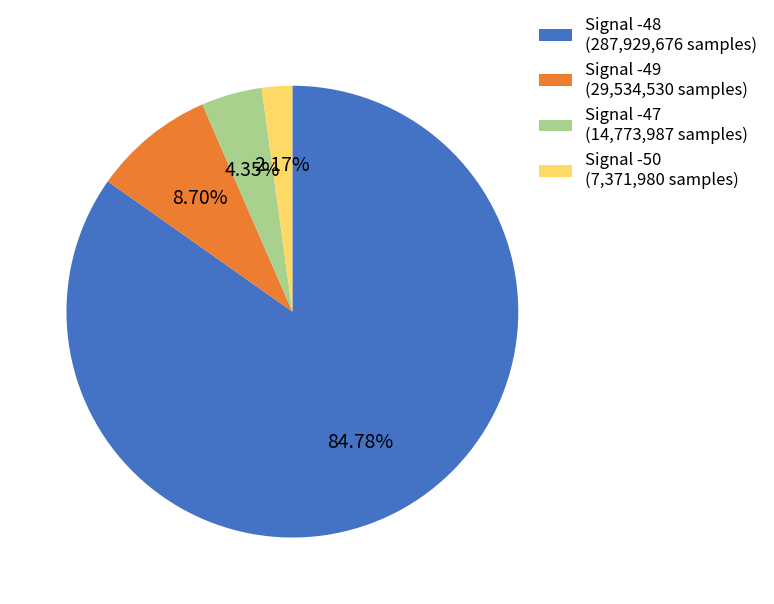

How many segments does this pie chart have?

4